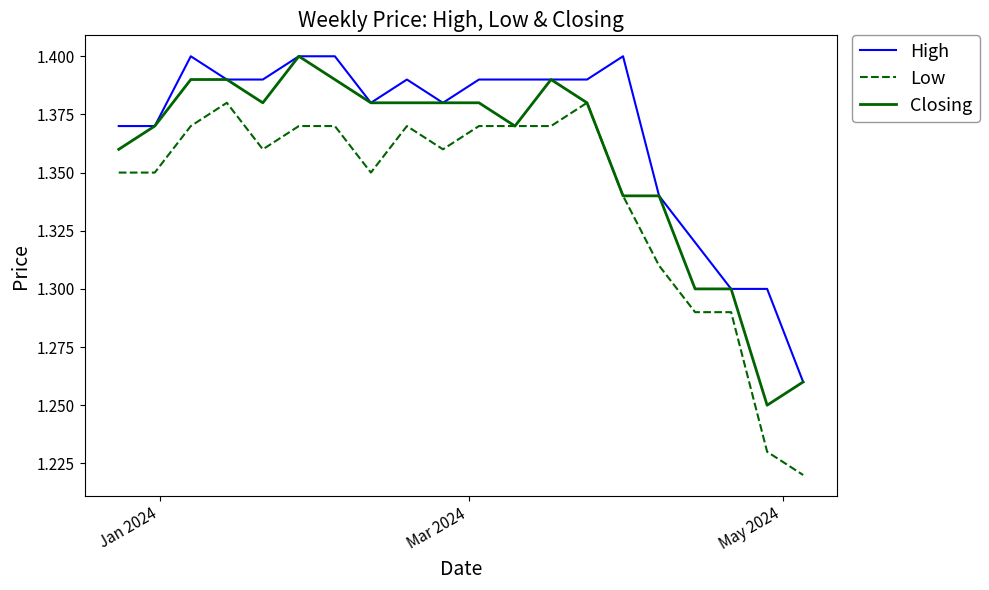

How many lines are shown in the chart?

3